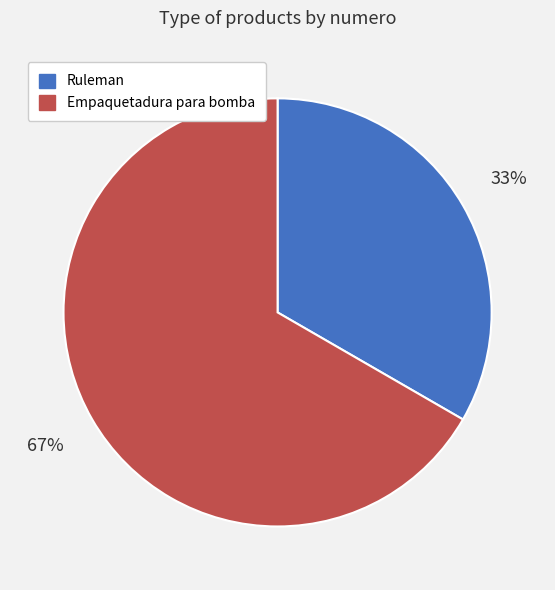

Does Ruleman account for over 50% of the chart?

No